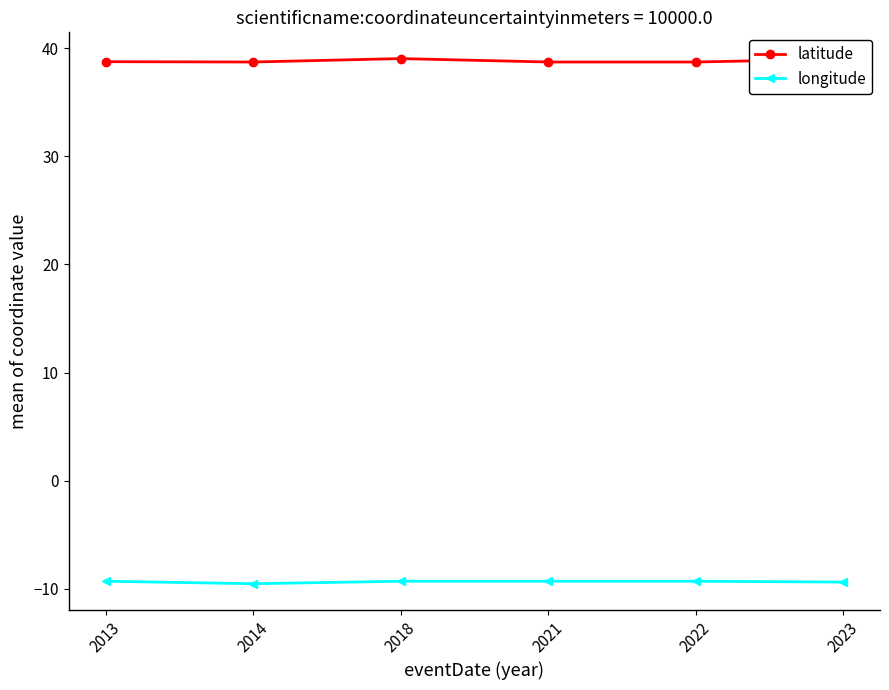

What is the difference between the second highest and minimum values in the latitude series?

0.3